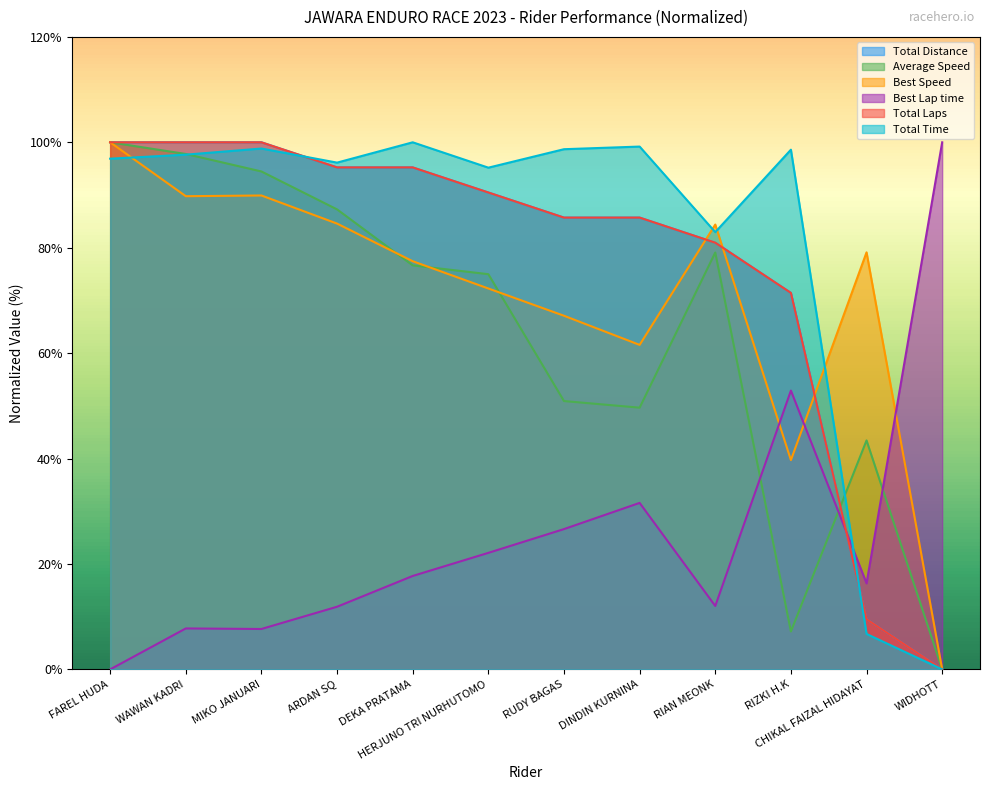

What is the sum of all Best Speed values?

845.8